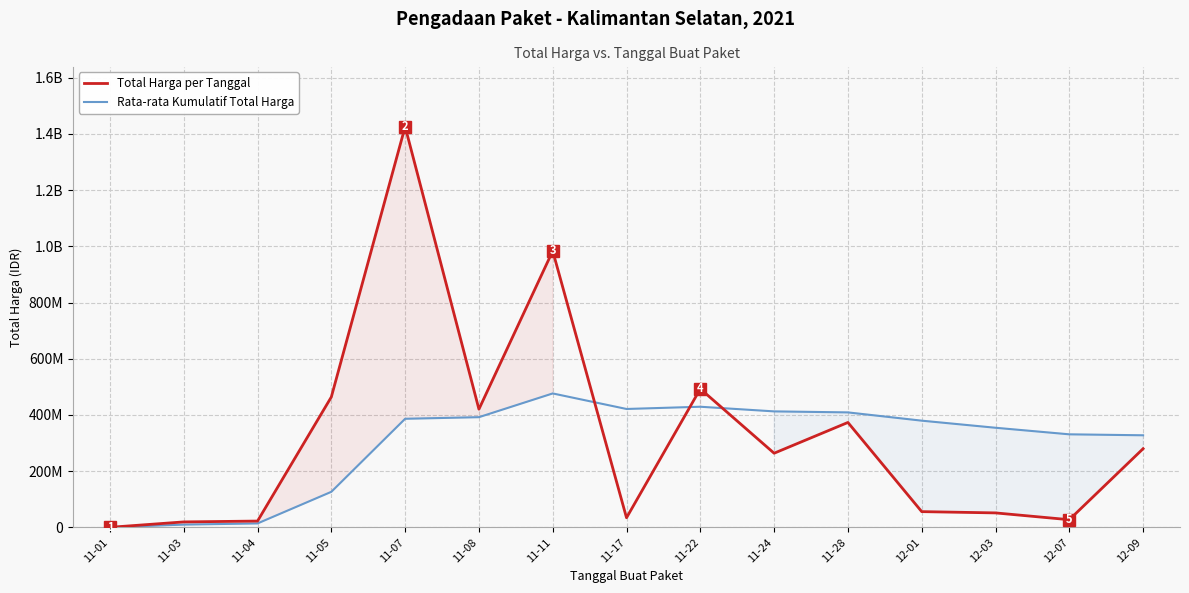

What is the difference between the highest and lowest values at 11-11?

506835655.5